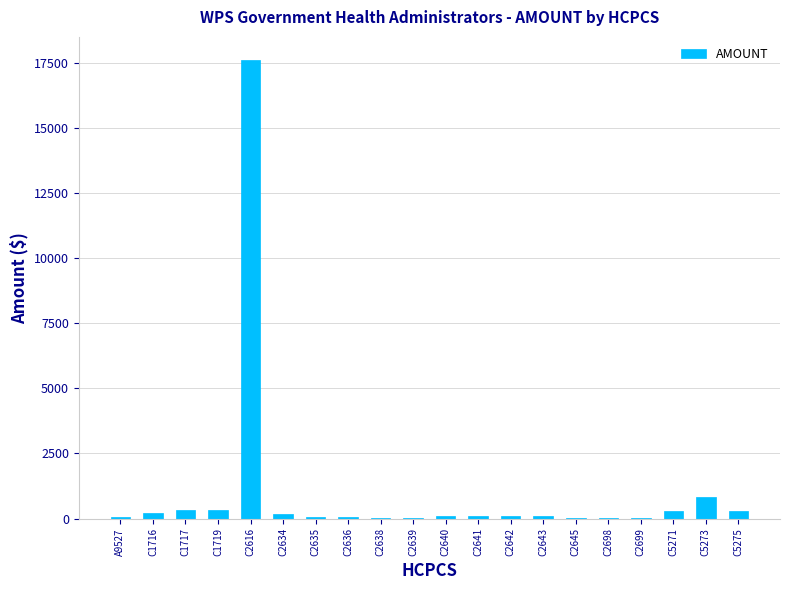

How many data points does each series have?

20